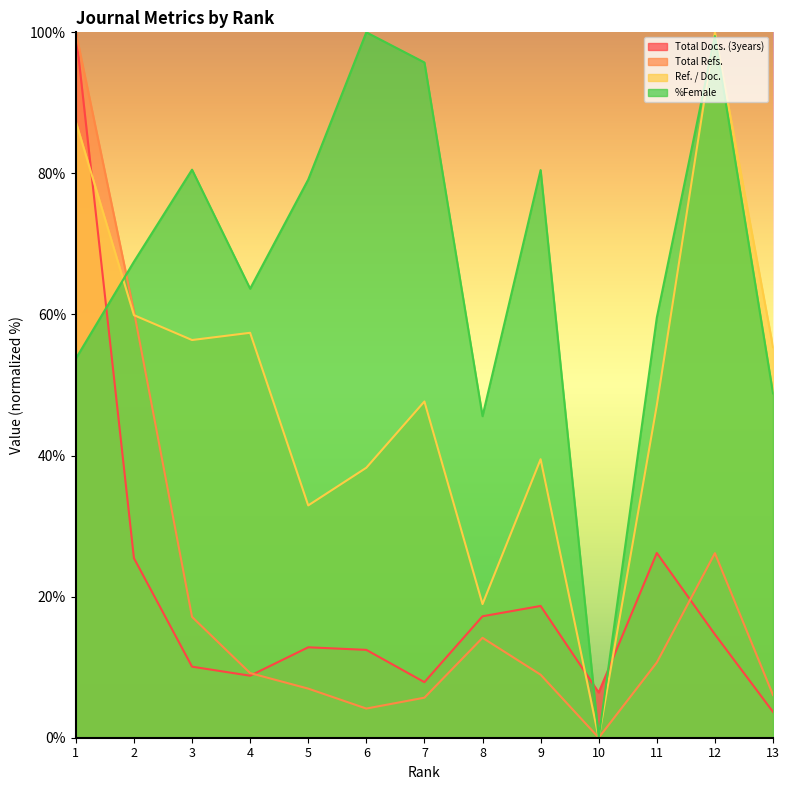

Which series has the largest range (max minus min)?

Total Refs.